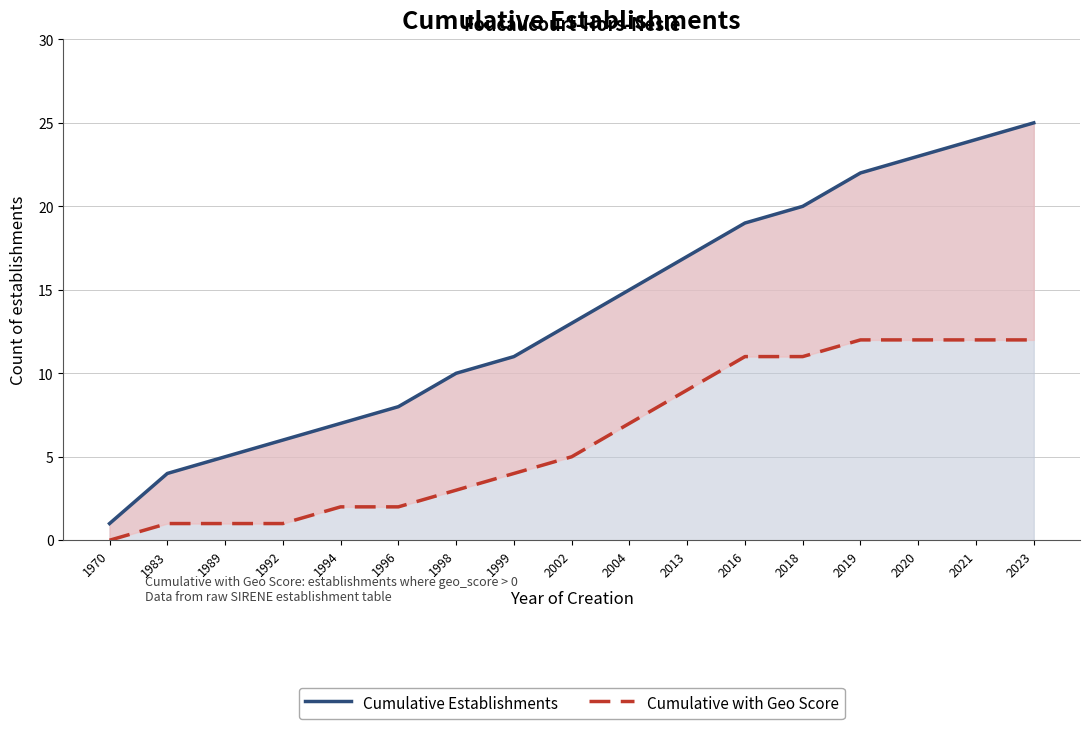

Which series changed the most between 1994 and 2021?

Cumulative Establishments